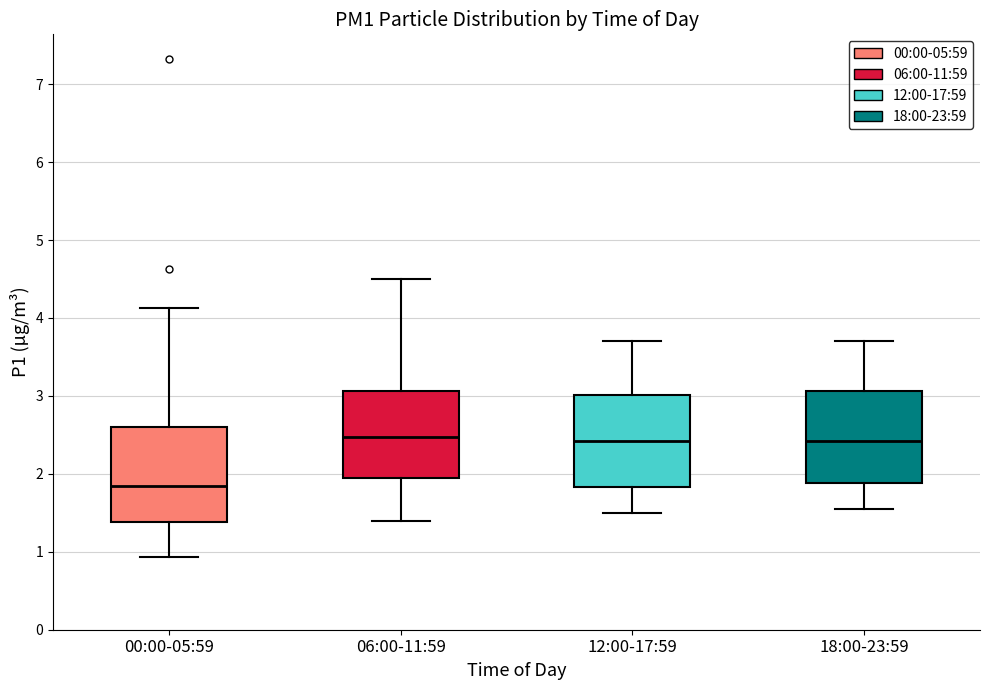

Which box's median line is the lowest?

00:00-05:59